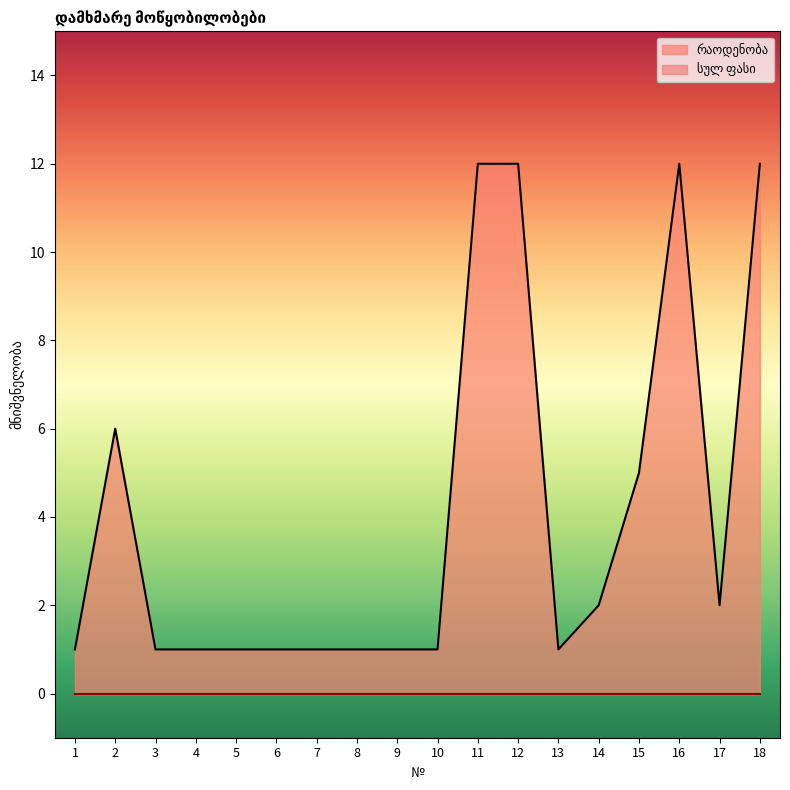

How many lines are shown in the chart?

2